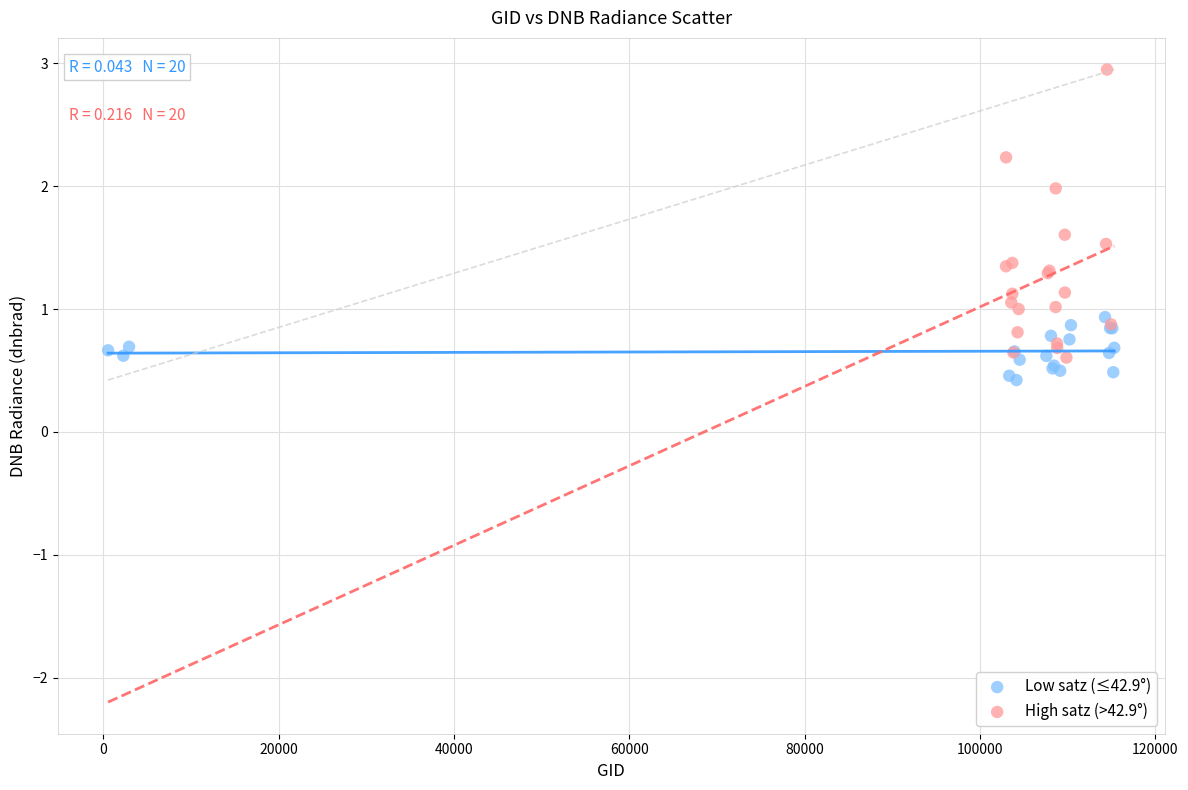

Which series has the widest spread of Y values?

High satz (>42.9°)